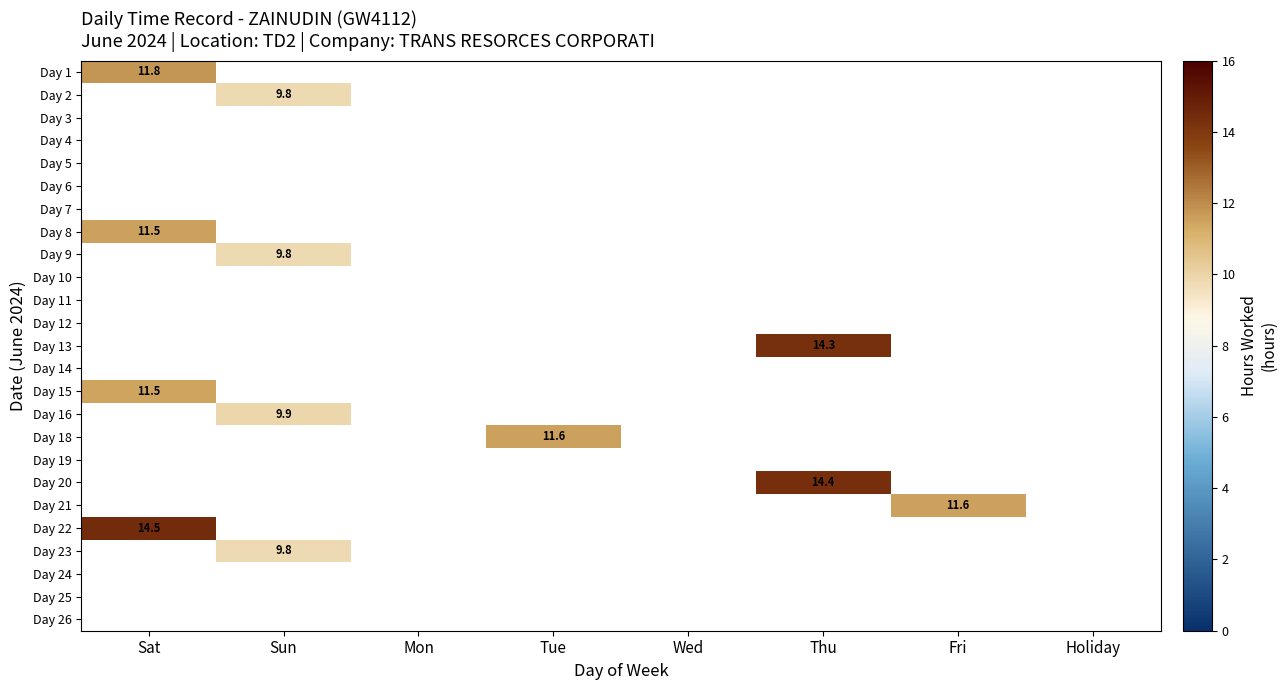

Is it true that Day 22 equals 14.5 at Sat?

True